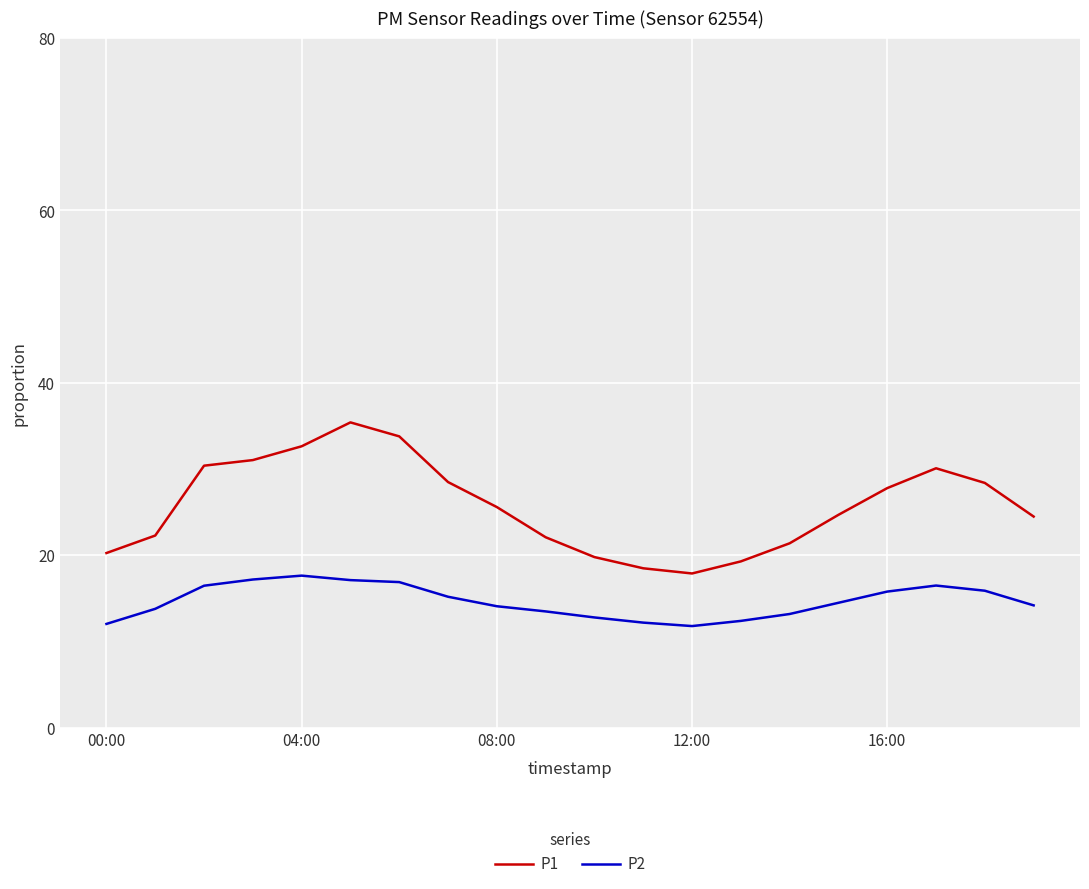

What is the lowest value of the P1 series?

17.9